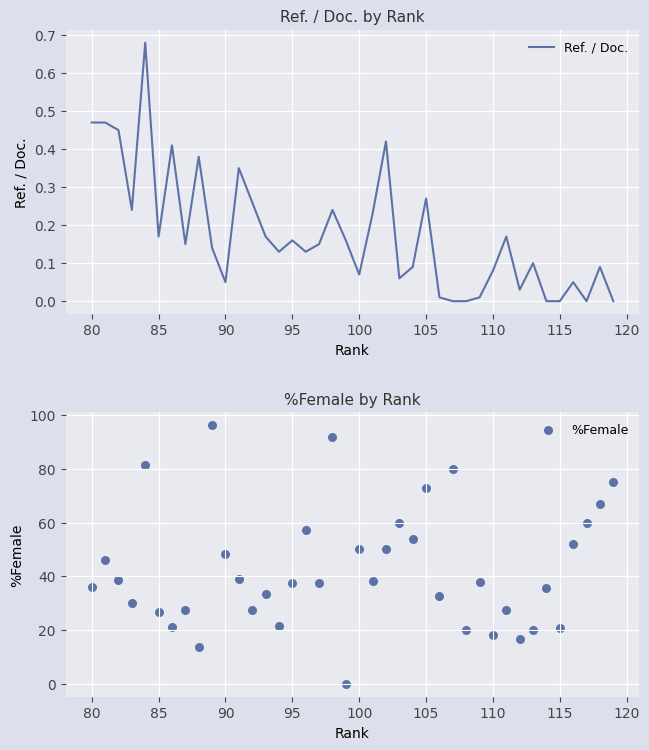

Which series has the largest total across all categories?

%Female